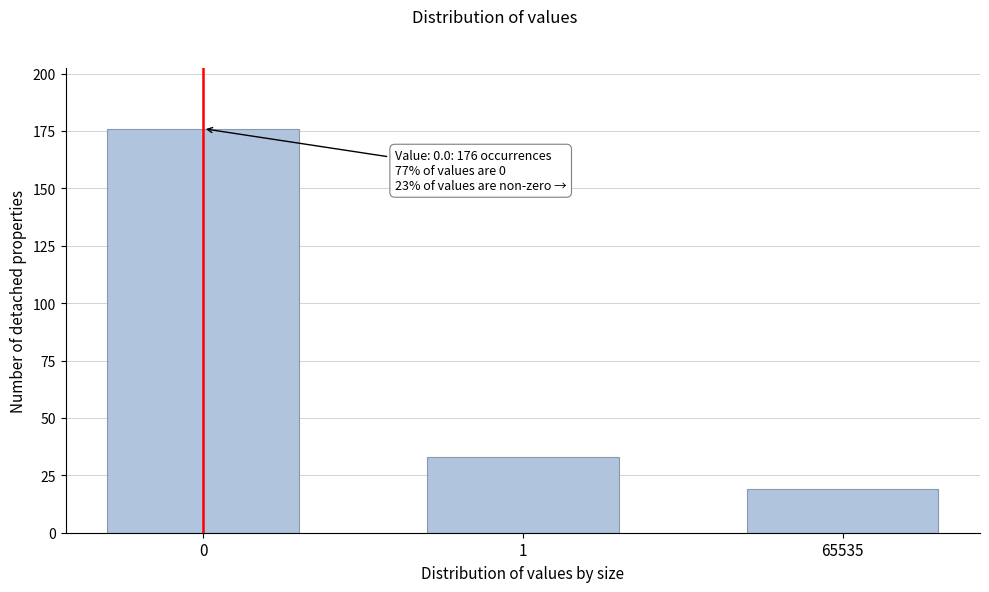

Reading left to right, what are all the values shown in this chart?

176	33	19